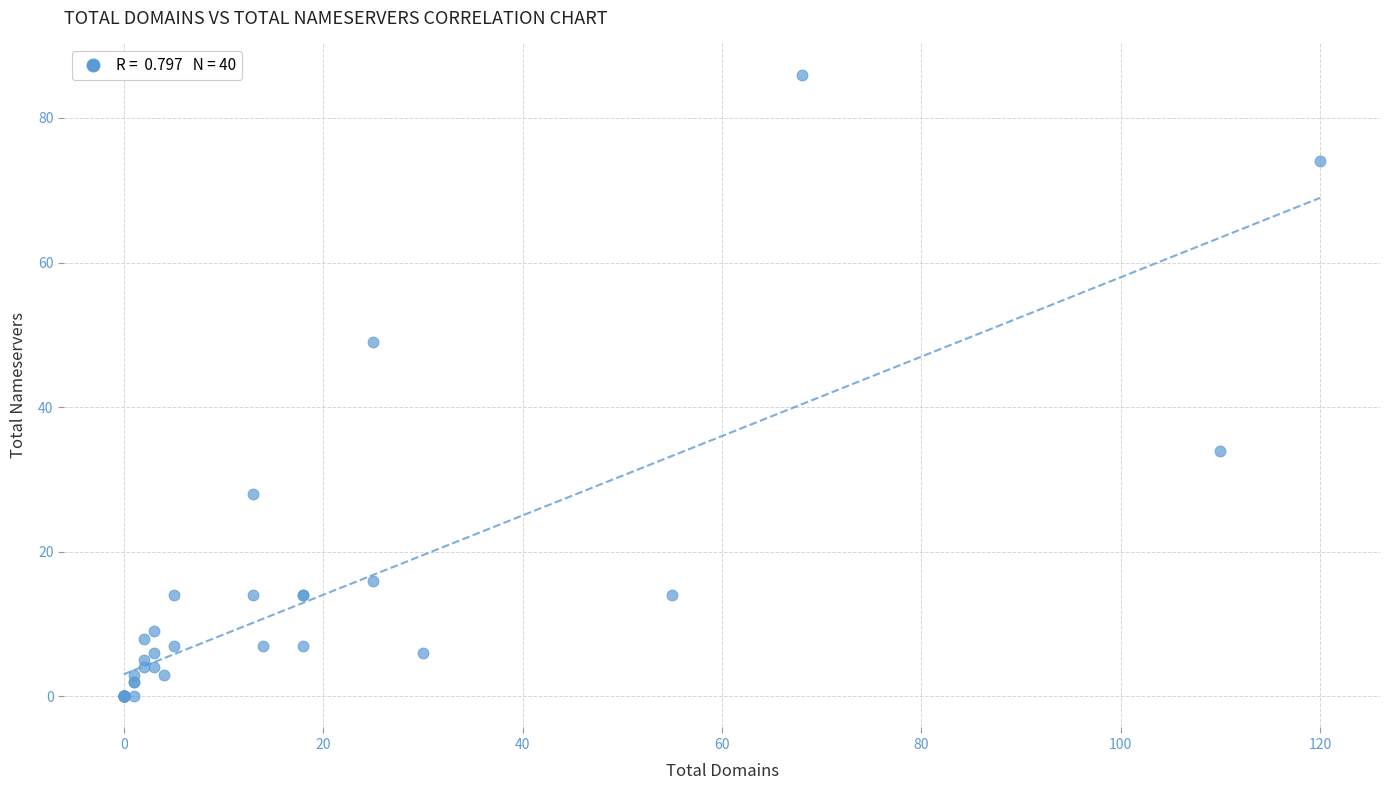

What Y value in the scatter plot is closest to 43?

49